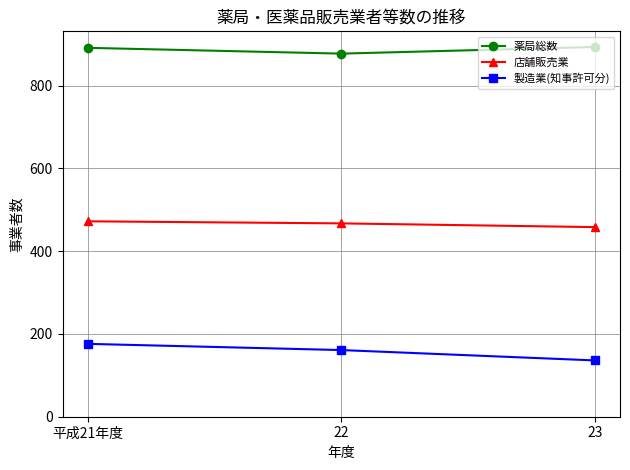

Rank the series by their maximum value, from highest to lowest.

薬局総数, 店舗販売業, 製造業(知事許可分)